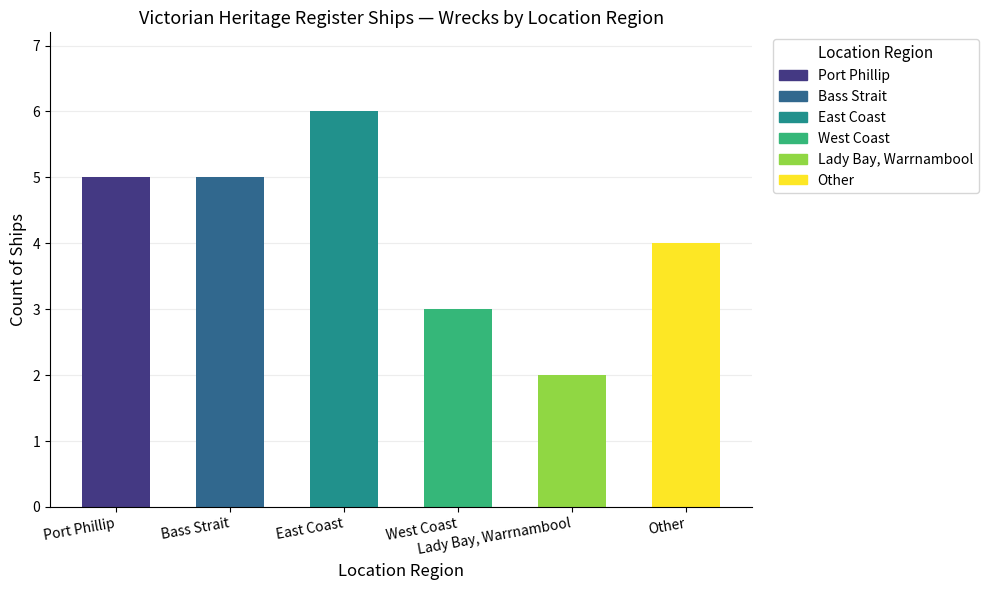

Approximately how many times larger is the value at Other compared to Port Phillip?

0.8